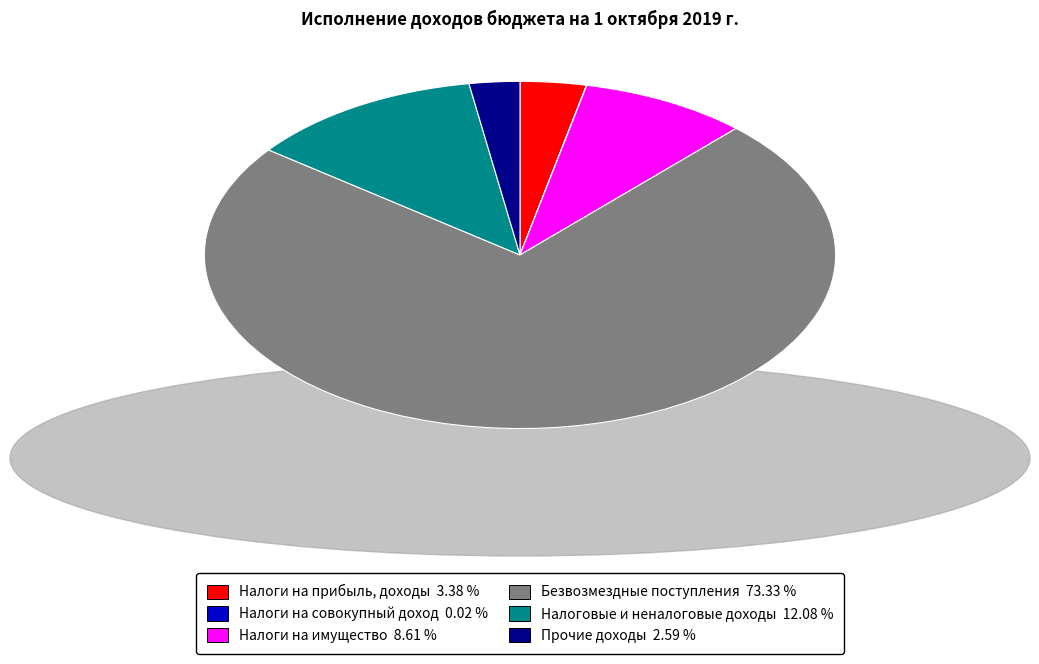

True or false: Налоги на имущество accounts for 9% of the total.

True